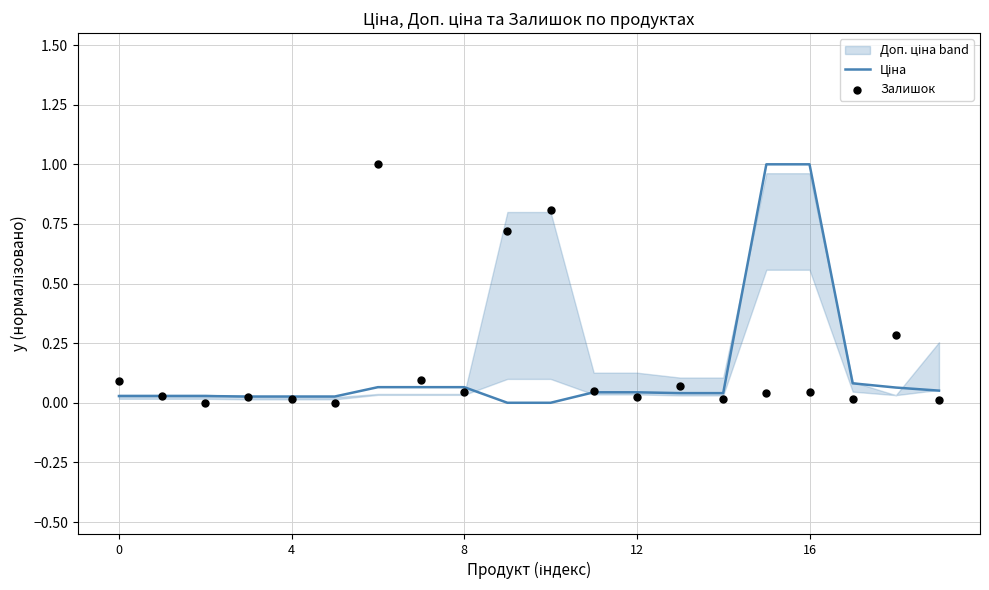

Which series has the largest total across all categories?

Залишок